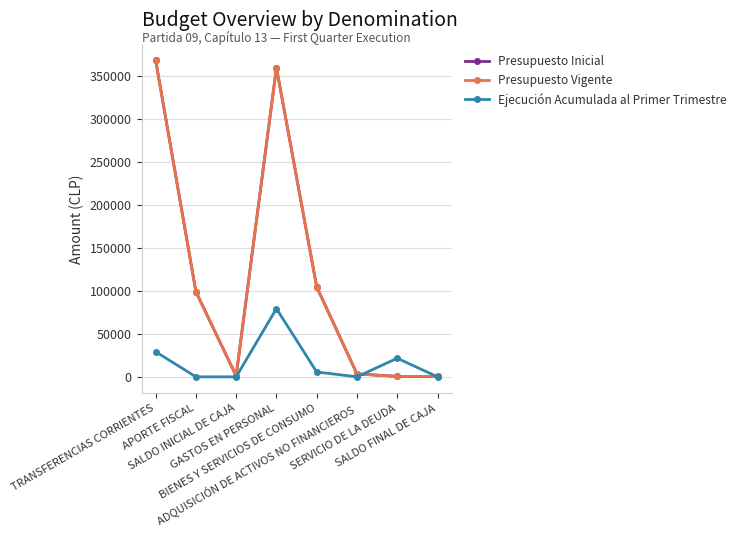

Reading left to right, extract all data points from this chart.

Presupuesto Inicial: TRANSFERENCIAS CORRIENTES=368100	APORTE FISCAL=98959	SALDO INICIAL DE CAJA=1000	GASTOS EN PERSONAL=359196	BIENES Y SERVICIOS DE CONSUMO=104489	ADQUISICIÓN DE ACTIVOS NO FINANCIEROS=3374	SERVICIO DE LA DEUDA=500	SALDO FINAL DE CAJA=500
Presupuesto Vigente: TRANSFERENCIAS CORRIENTES=368100	APORTE FISCAL=98959	SALDO INICIAL DE CAJA=1000	GASTOS EN PERSONAL=359196	BIENES Y SERVICIOS DE CONSUMO=104489	ADQUISICIÓN DE ACTIVOS NO FINANCIEROS=3374	SERVICIO DE LA DEUDA=500	SALDO FINAL DE CAJA=500
Ejecución Acumulada al Primer Trimestre: TRANSFERENCIAS CORRIENTES=29183	APORTE FISCAL=0	SALDO INICIAL DE CAJA=0	GASTOS EN PERSONAL=79243	BIENES Y SERVICIOS DE CONSUMO=5641	ADQUISICIÓN DE ACTIVOS NO FINANCIEROS=0	SERVICIO DE LA DEUDA=21588	SALDO FINAL DE CAJA=0